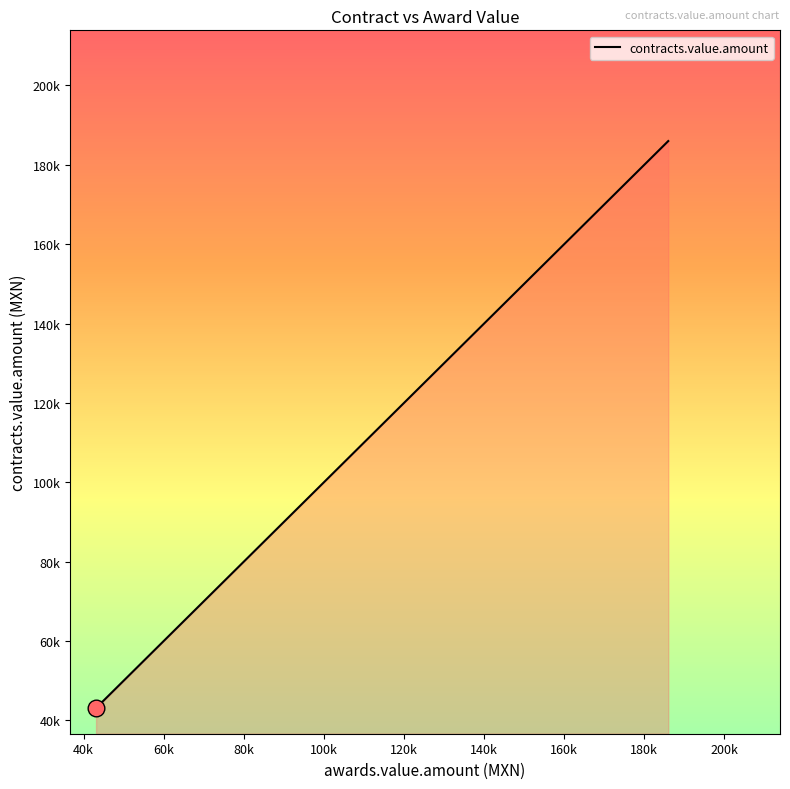

Where does the data first go above 150057?

185987.2428